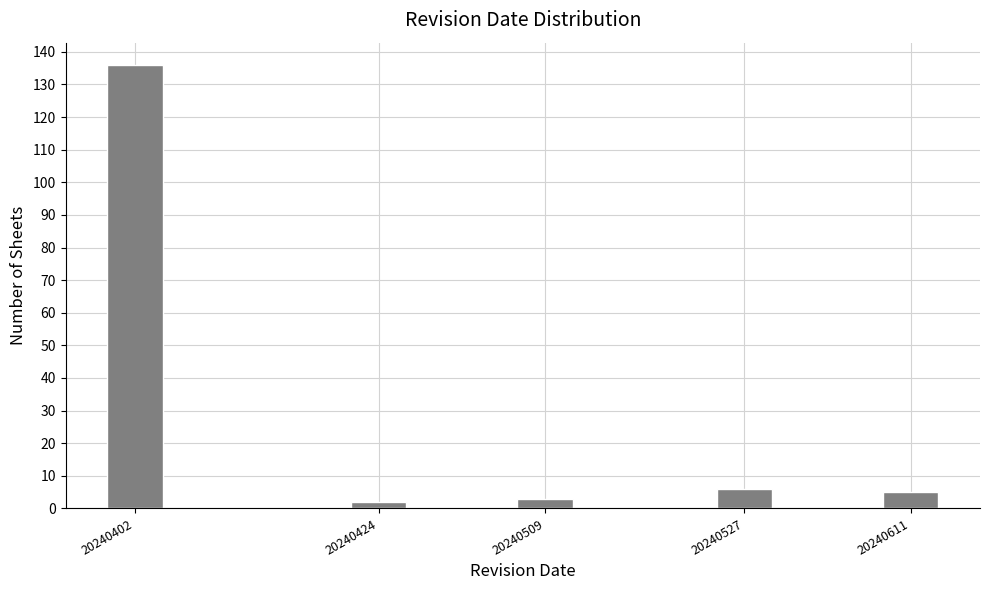

Reading left to right, extract all data points from this chart.

20240402=136	20240424=2	20240509=3	20240527=6	20240611=5